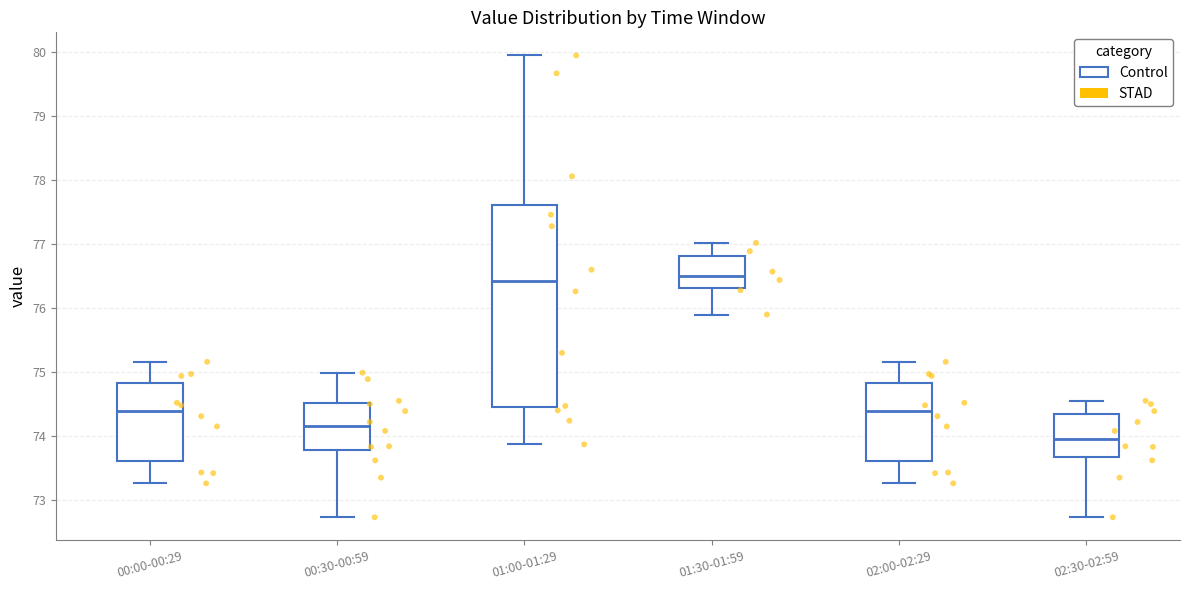

Comparing the boxes themselves (not the whiskers), which one is the tallest?

01:00-01:29